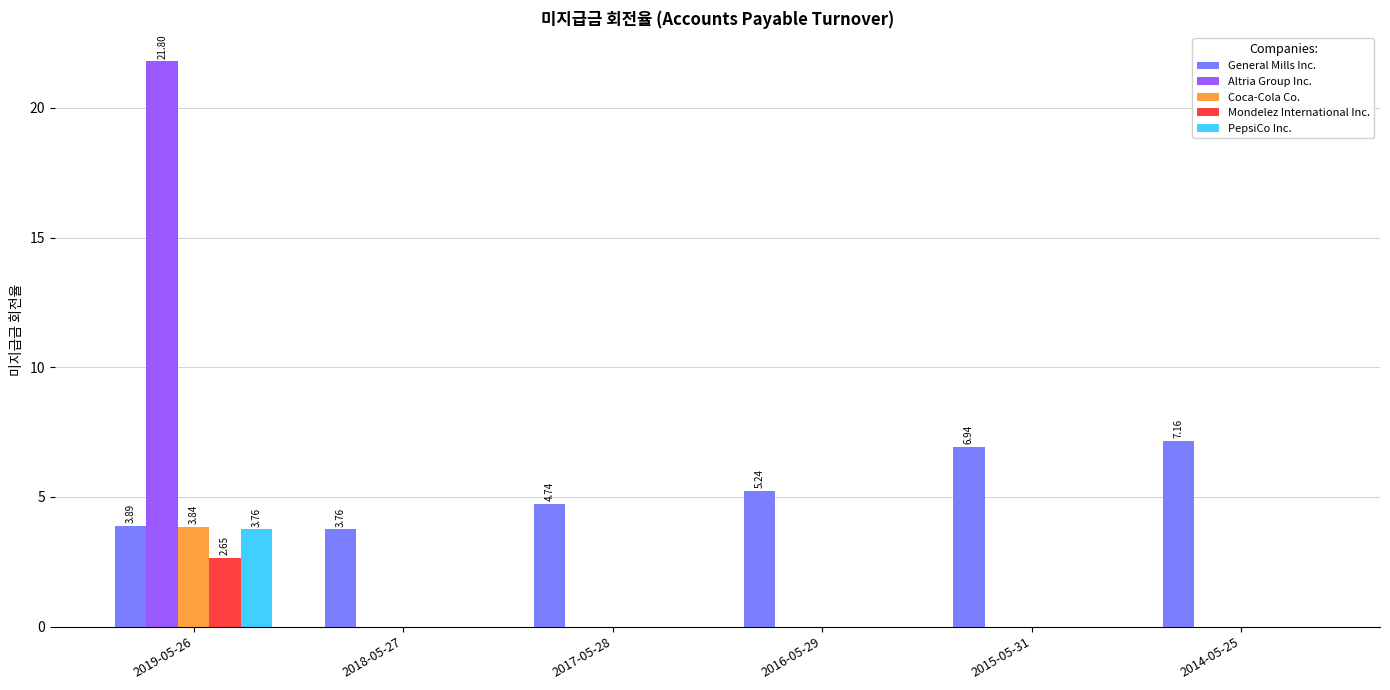

How many data points in General Mills Inc. are above 5?

3